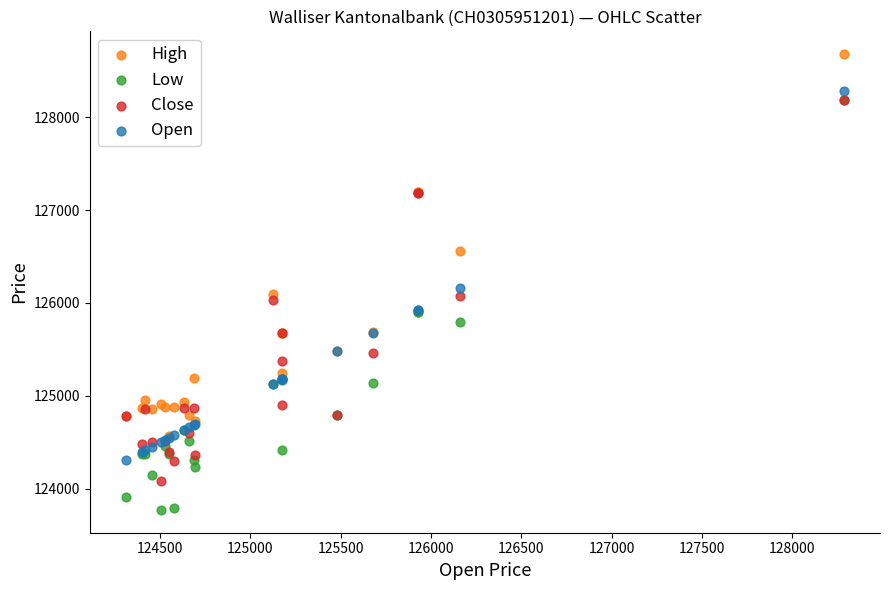

Across all series, what Y value is closest to 126225?

126160